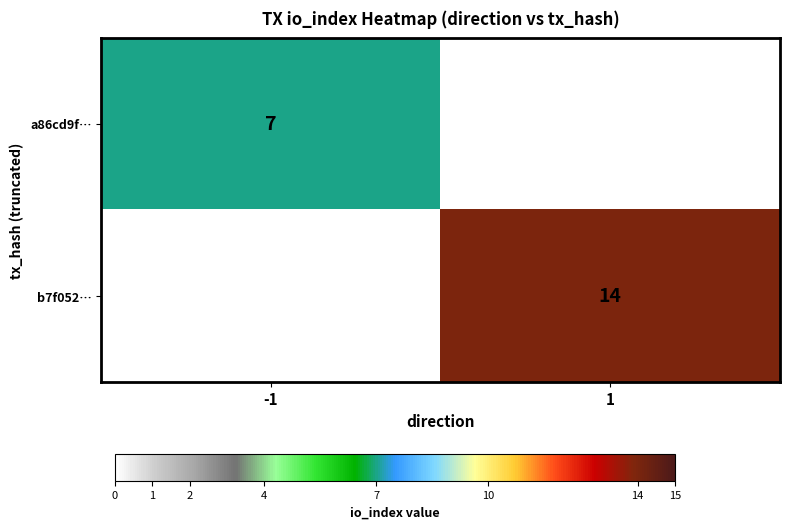

Is the value of a86cd9f… at -1 greater than the value of b7f052… at 1?

No